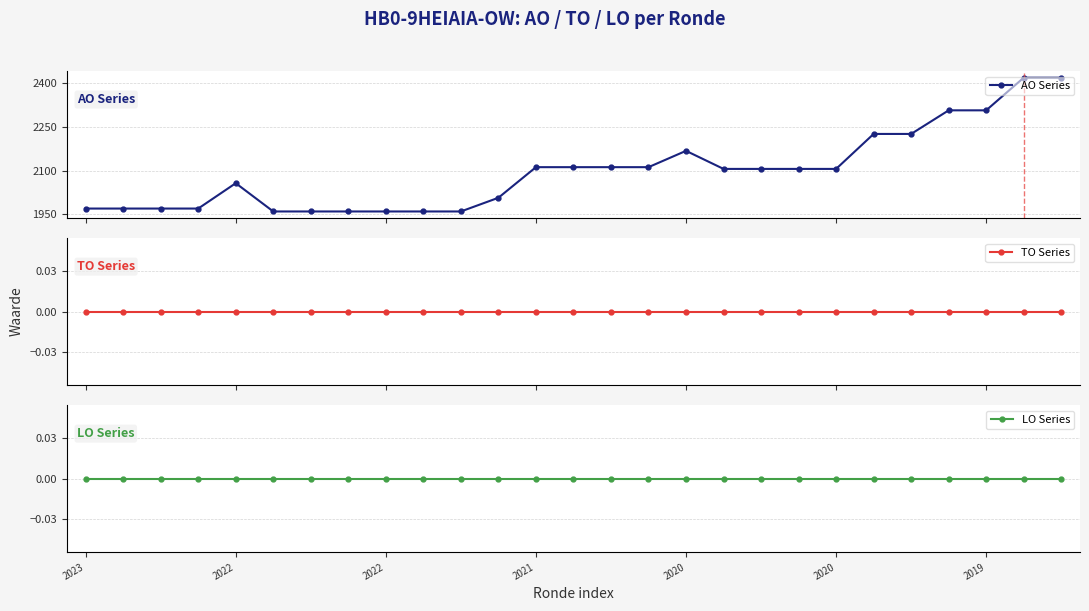

What is the total value across all series at 13?

2112